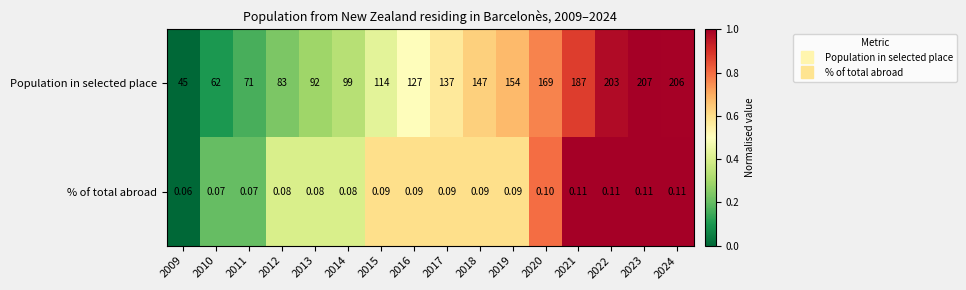

Which series changed the most between 2012 and 2016?

Population in selected place